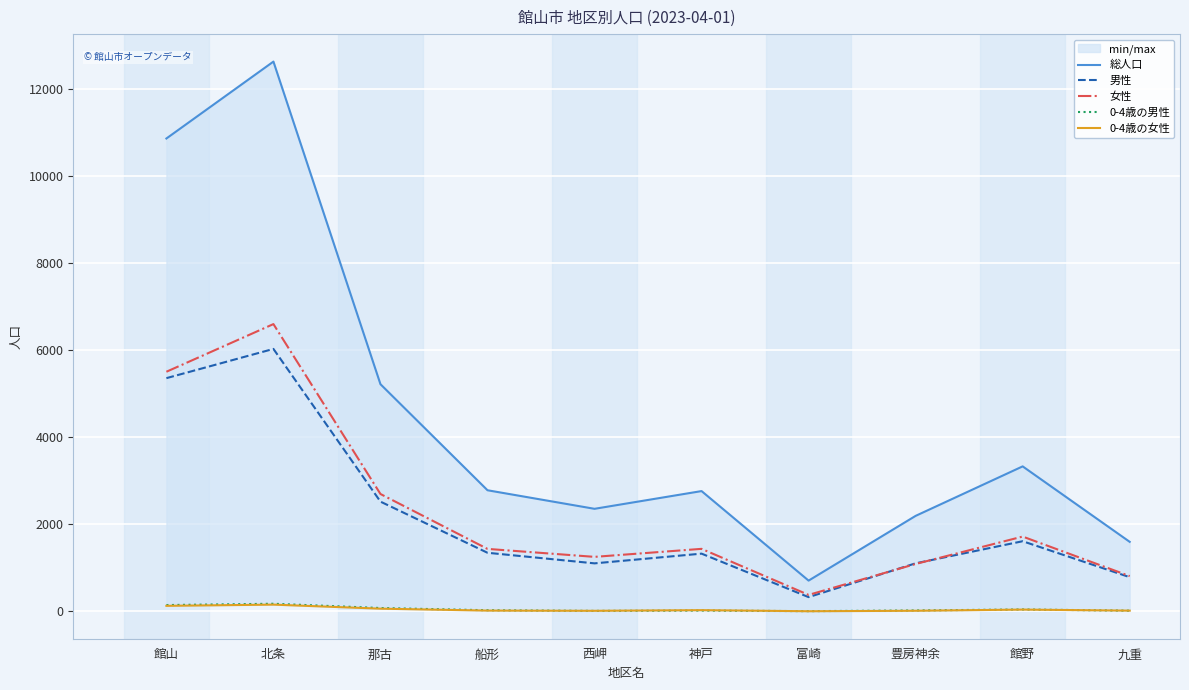

Where is the first local maximum for 女性?

北条